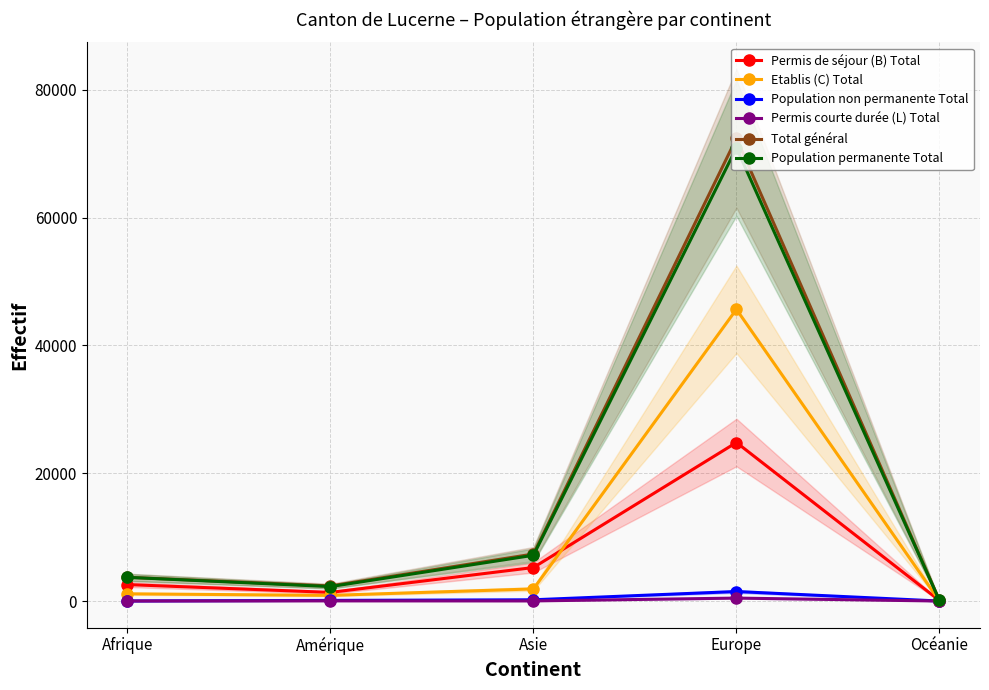

At how many categories does at least one series exceed 46447?

1